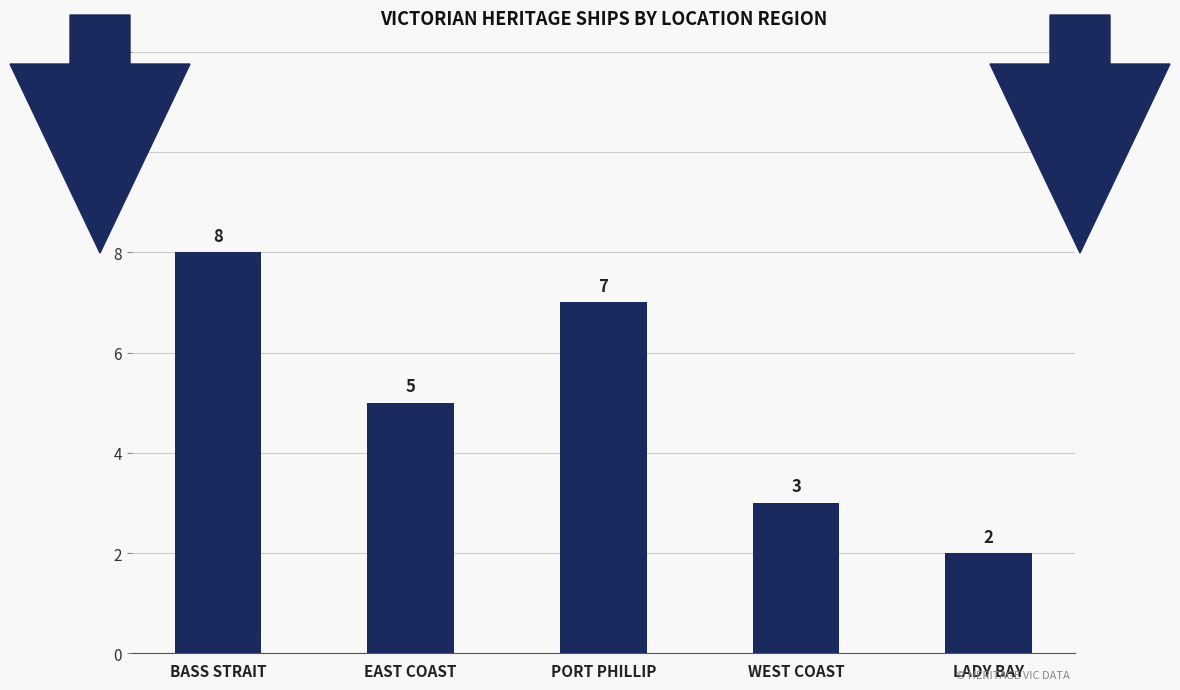

Reading right to left, list all the values displayed in this chart.

LADY BAY=2	WEST COAST=3	PORT PHILLIP=7	EAST COAST=5	BASS STRAIT=8